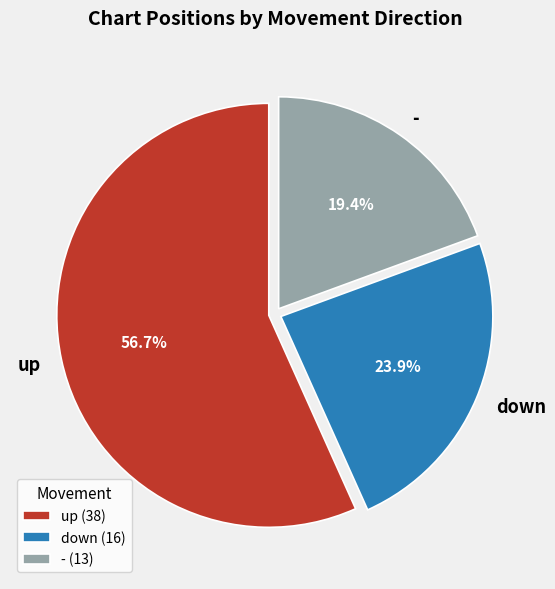

True or false: - accounts for 19% of the total.

True